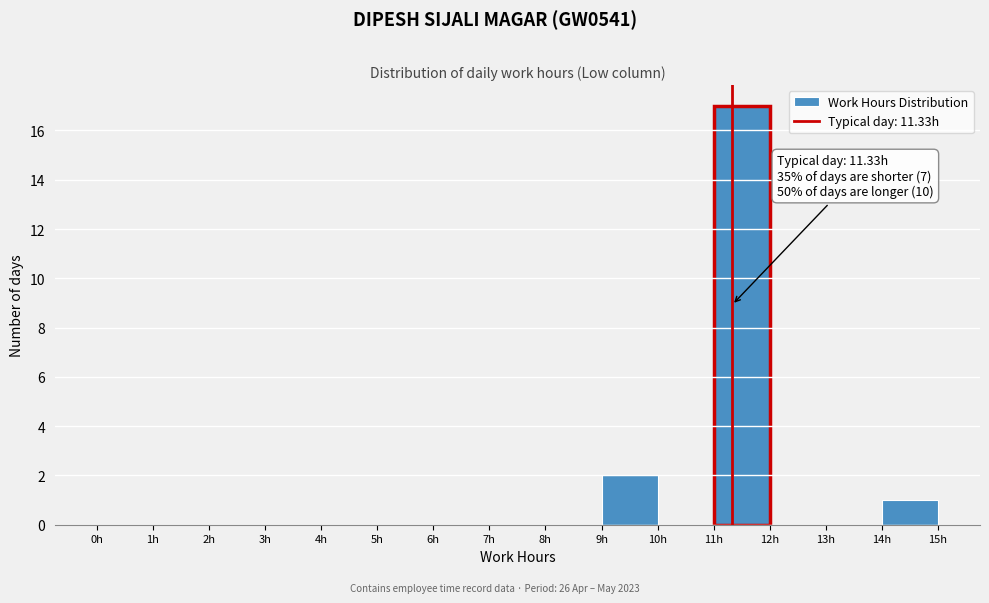

Over which range of the x-axis is the bar tallest?

11 to 12